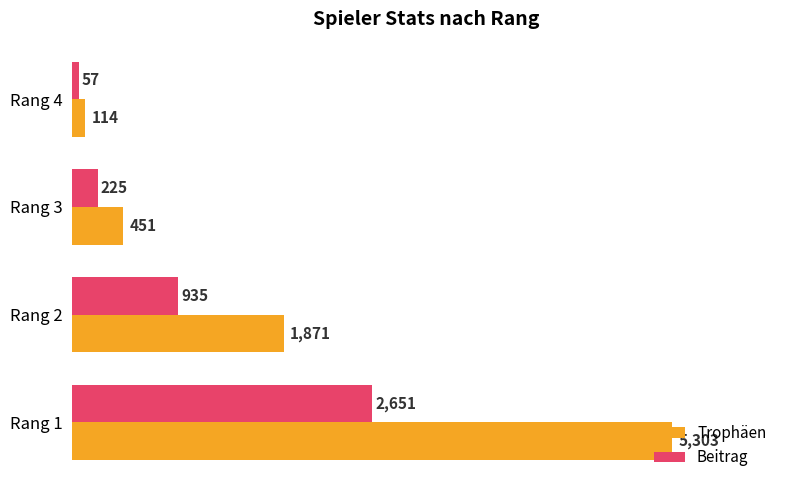

What is the sum of all Beitrag values?

3868